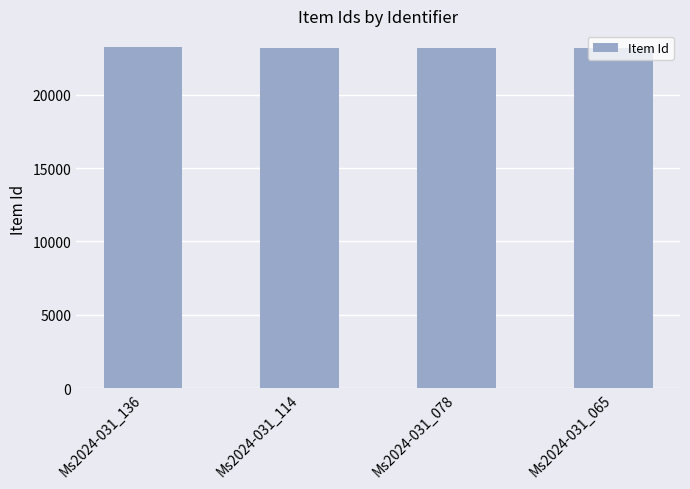

What is the minimum value shown in the chart?

23155